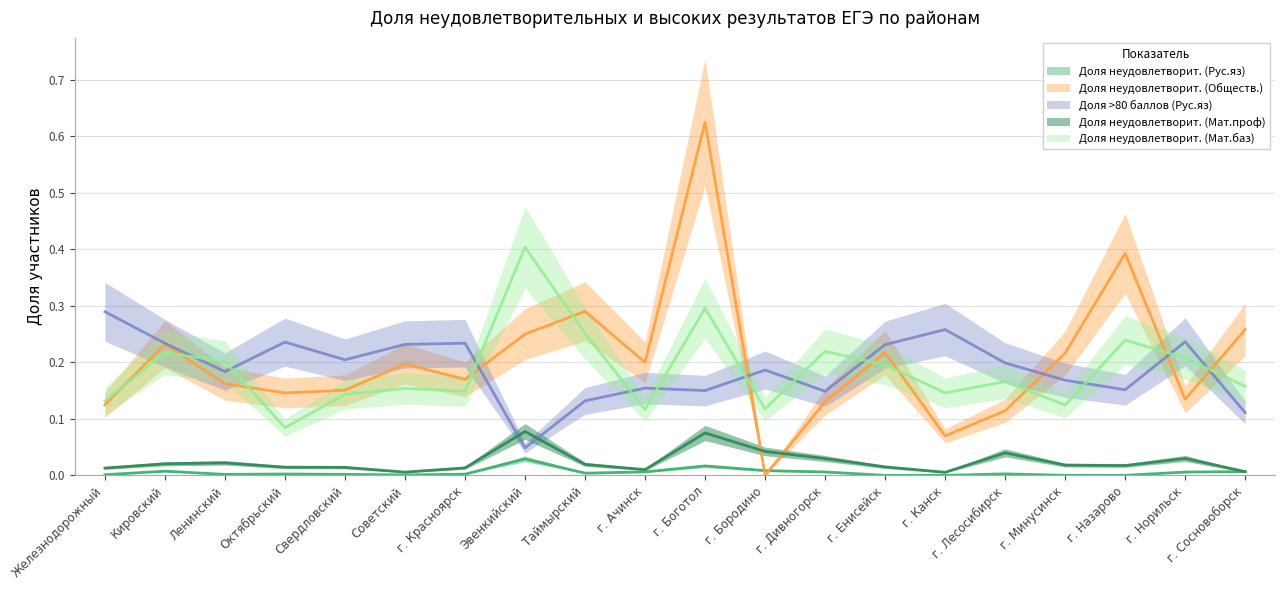

Is the value of Доля неудовлетворит. (Рус.яз) at г. Дивногорск greater than the value of Доля неудовлетворит. (Мат.баз) at Ленинский?

No